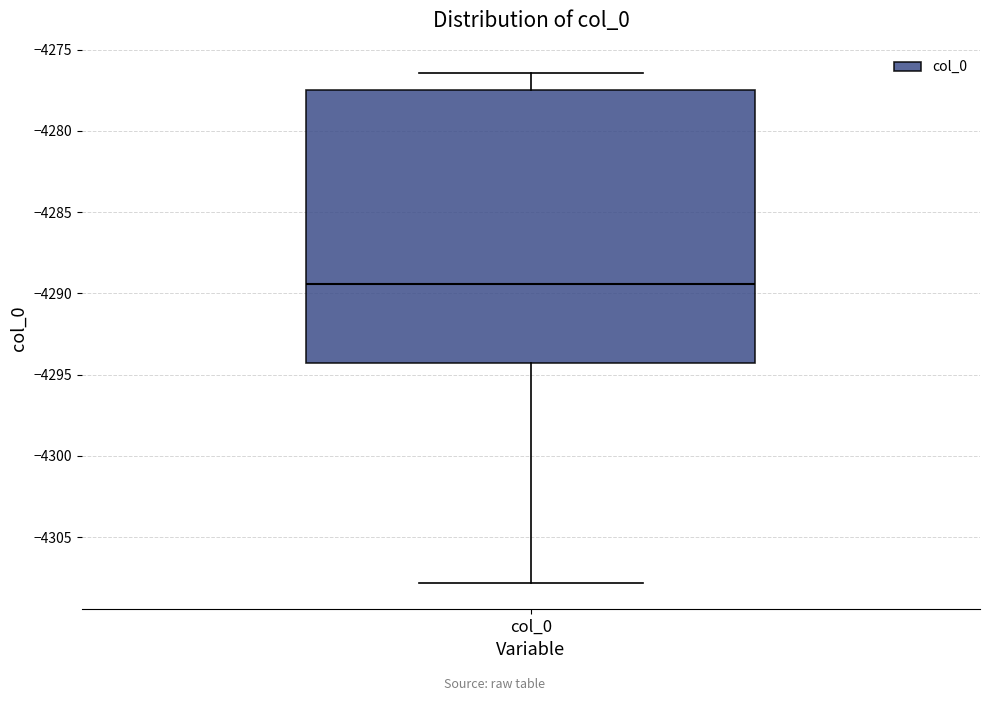

Transcribe this box plot: give where the median line is, the range the box spans, and where the two whiskers end, as read against the y-axis. The values are not printed on the chart, so give them approximately, as read against the axis.

median -4289.5, box -4294.5 to -4277.5, whiskers -4308.0 to -4276.5